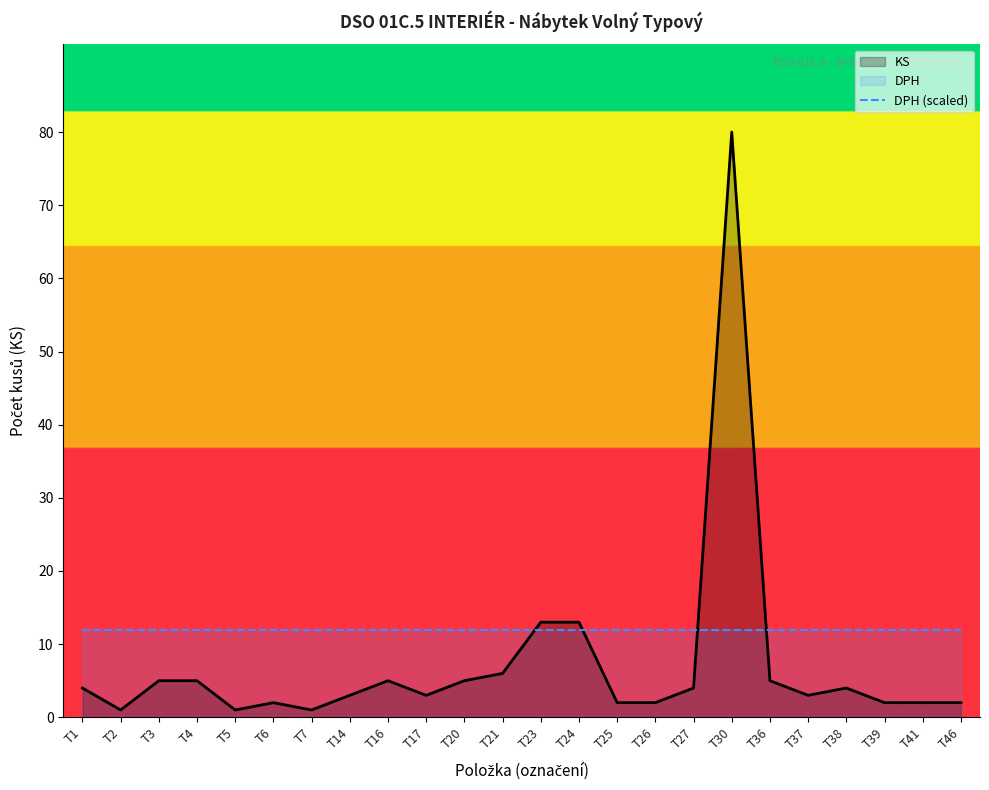

Where is DPH (scaled) nearest to the value 12?

T1